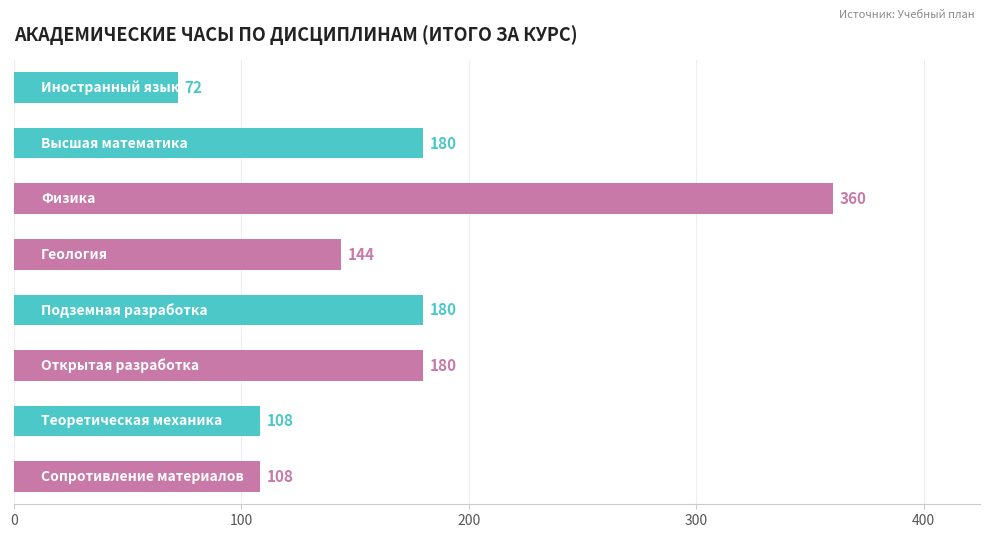

How many values are between 108 and 180?

6